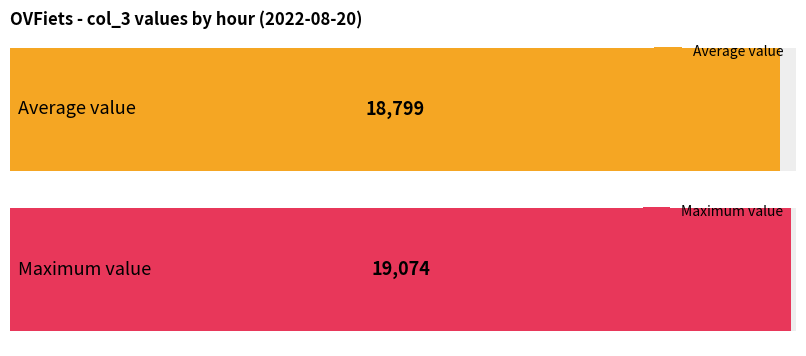

What is the sum of all values?

375989